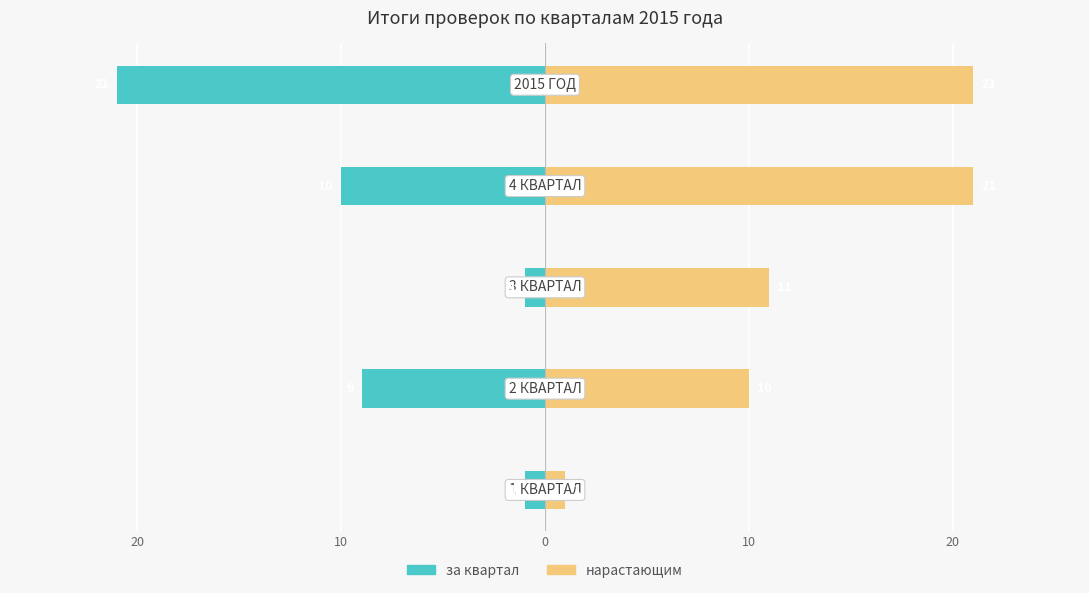

Read the за квартал value at 10, to the nearest 5.

-20